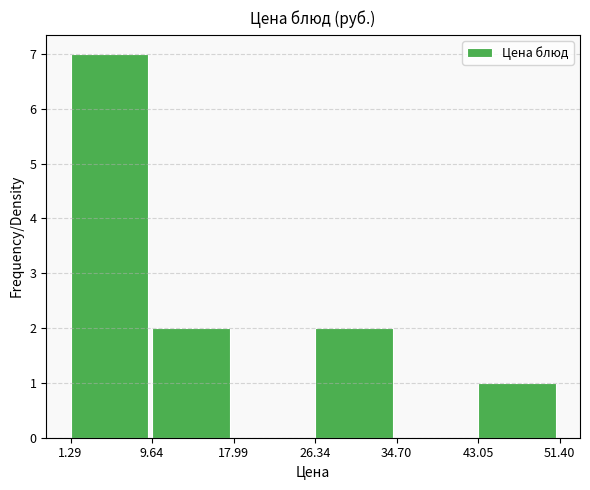

Reading left to right, transcribe this chart: for each bar, give the range it covers on the x-axis and its height. The values are not printed on the chart, so give them approximately, as read against the axis.

1.29 to 9.64: 7
9.64 to 17.99: 2
17.99 to 26.34: 0
26.34 to 34.70: 2
34.70 to 43.05: 0
43.05 to 51.40: 1